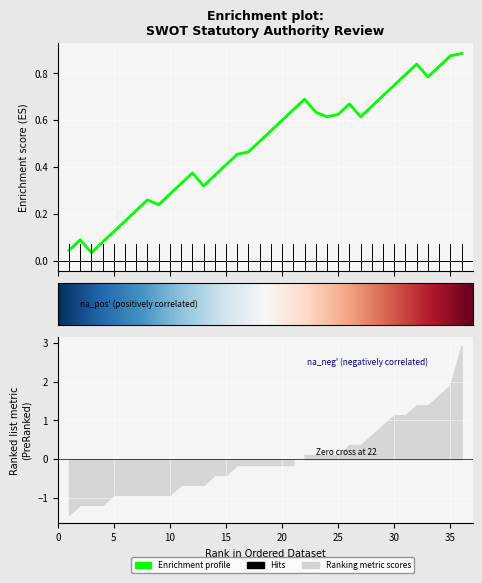

What is the change in value from 19 to 21?

+0.1